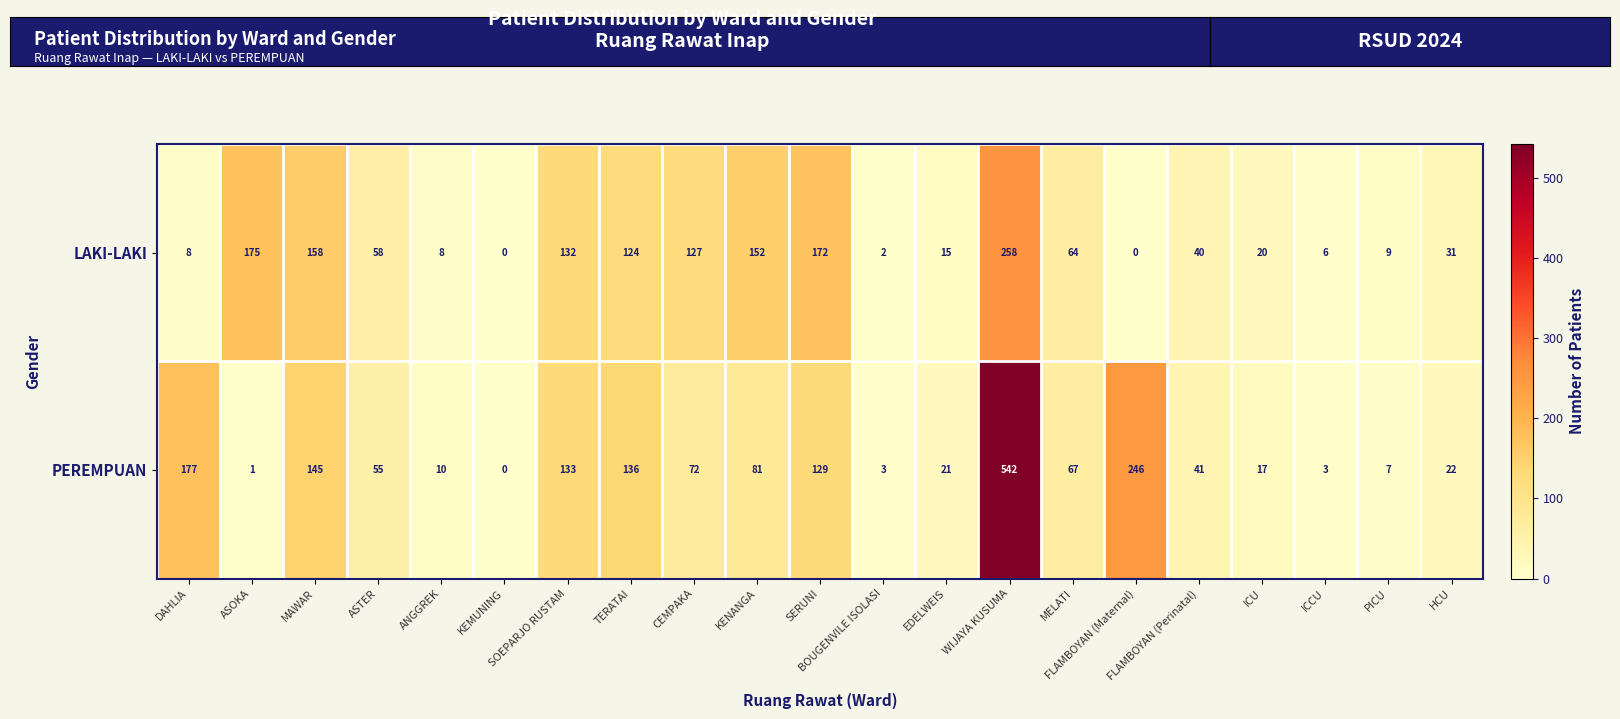

Count the number of data series in this chart.

2